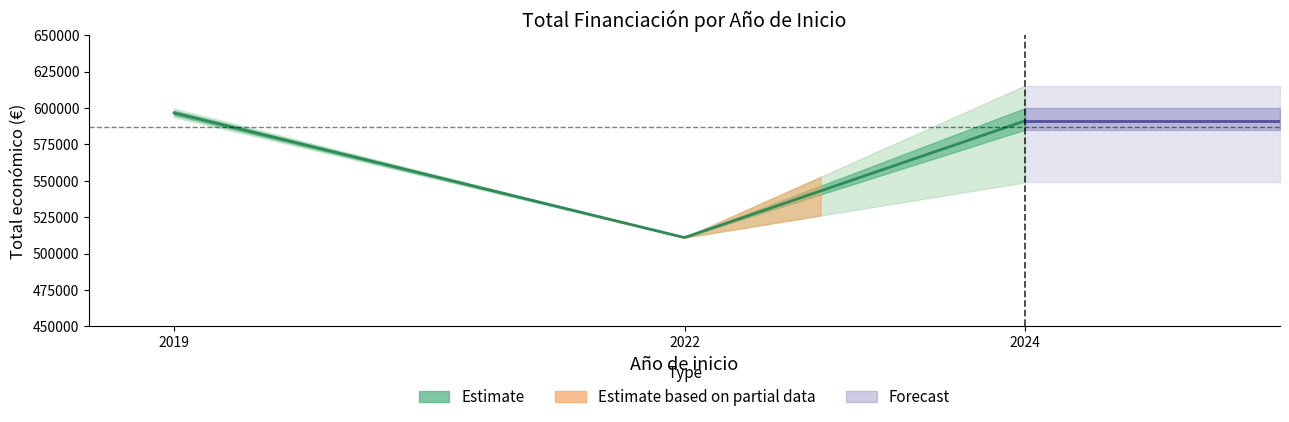

True or false: Total economico and Anio inicio cross at least once.

False